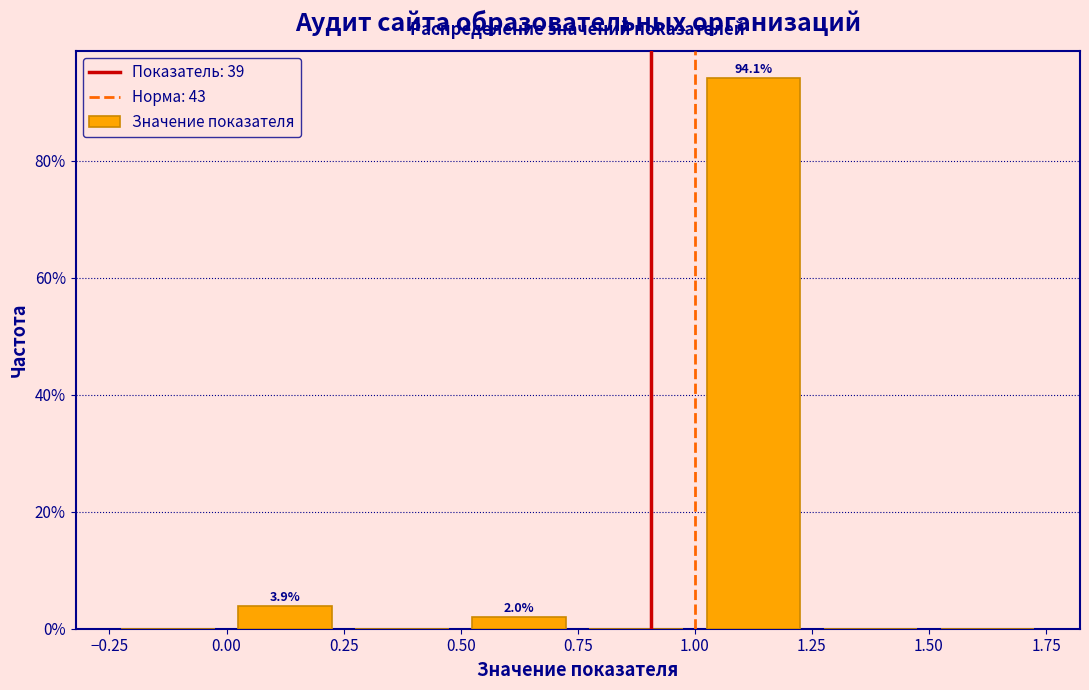

Which range on the x-axis has the tallest bar?

1.00 to 1.25